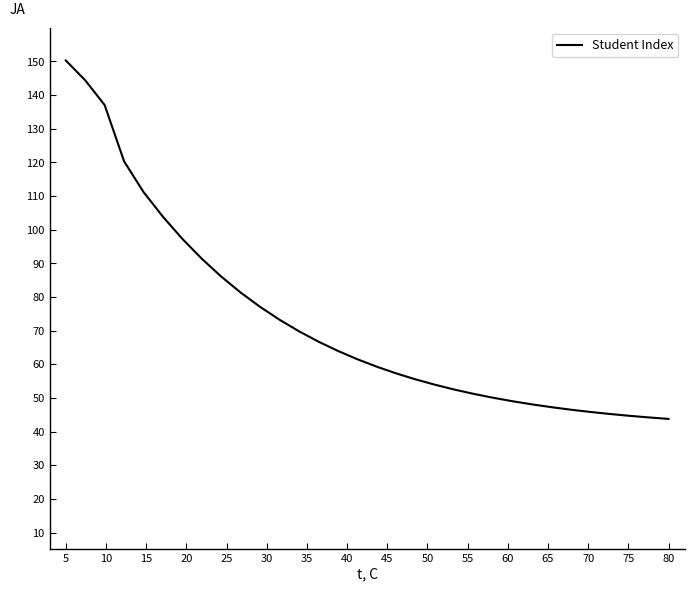

What is the maximum value shown in the chart?

150.3